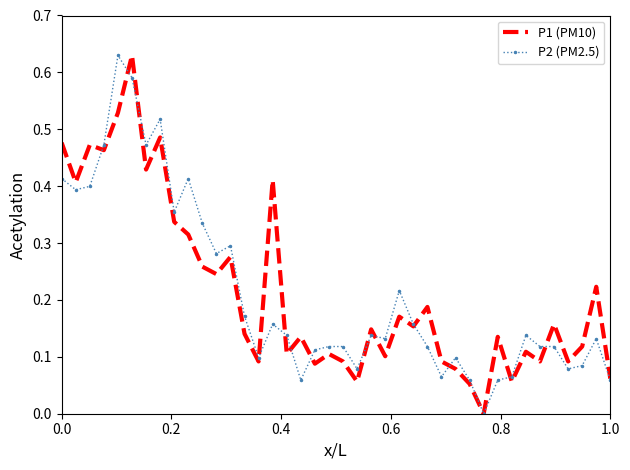

What are all the series names shown in the legend?

P1 (PM10), P2 (PM2.5)